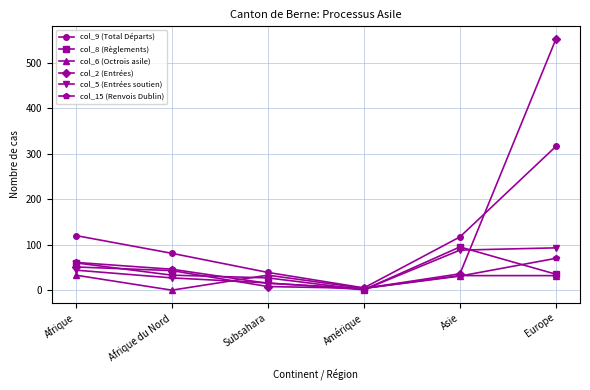

Is it true that col_2 (Entrées) equals 8 at Subsahara?

True